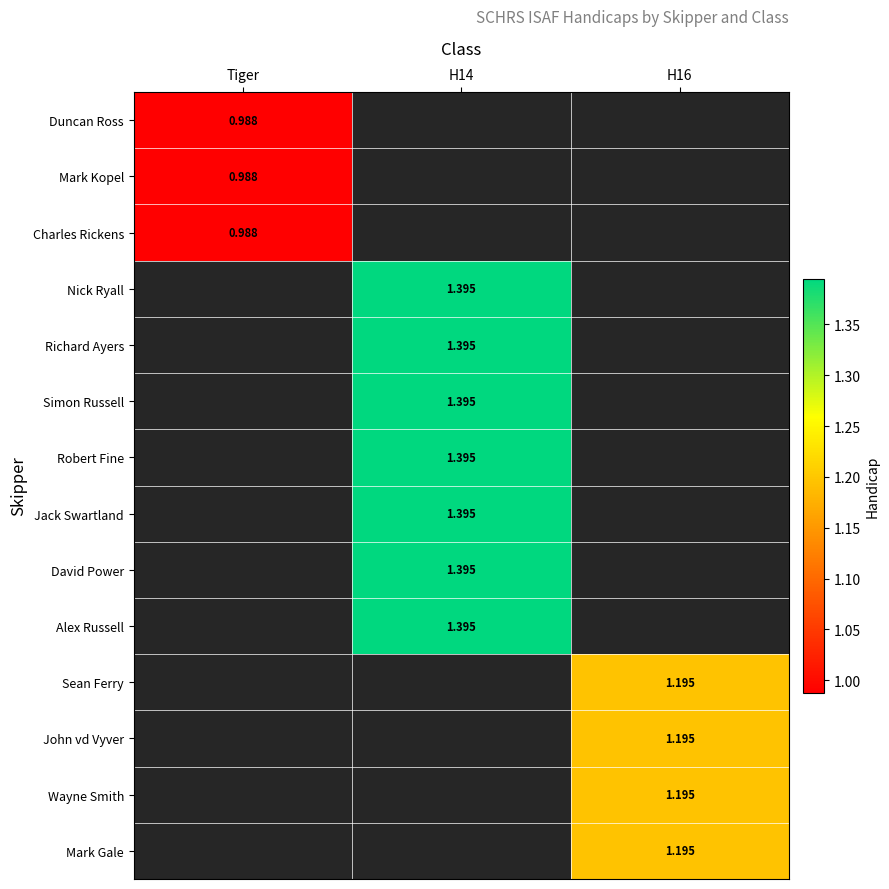

List the series in order of their peak value, highest first.

Nick Ryall, Richard Ayers, Simon Russell, Robert Fine, Jack Swartland, David Power, Alex Russell, Sean Ferry, John vd Vyver, Wayne Smith, Mark Gale, Duncan Ross, Mark Kopel, Charles Rickens